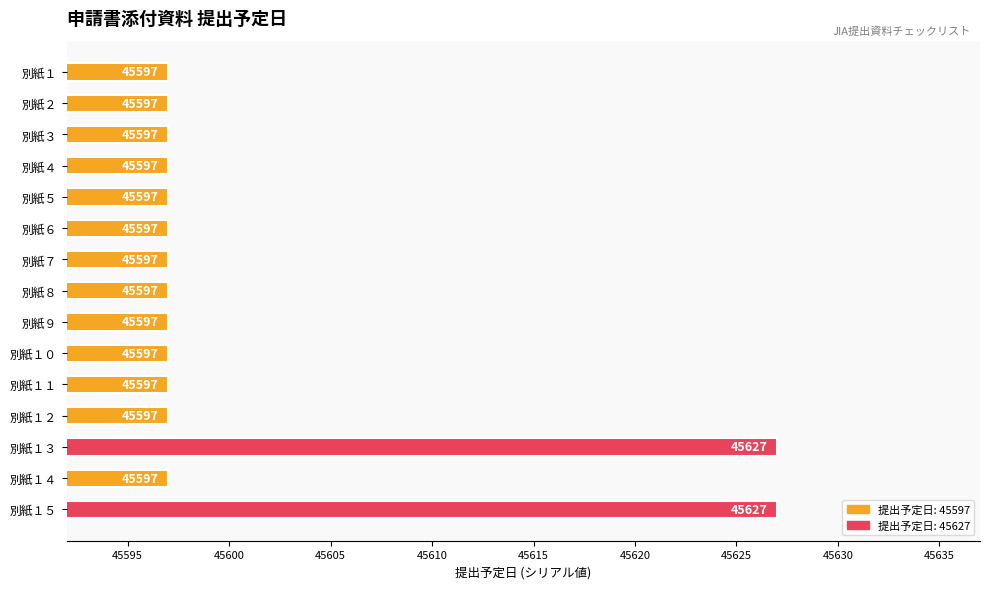

Reading top to bottom, list all the values displayed in this chart.

別紙１=45597	別紙２=45597	別紙３=45597	別紙４=45597	別紙５=45597	別紙６=45597	別紙７=45597	別紙８=45597	別紙９=45597	別紙１０=45597	別紙１１=45597	別紙１２=45597	別紙１３=45627	別紙１４=45597	別紙１５=45627